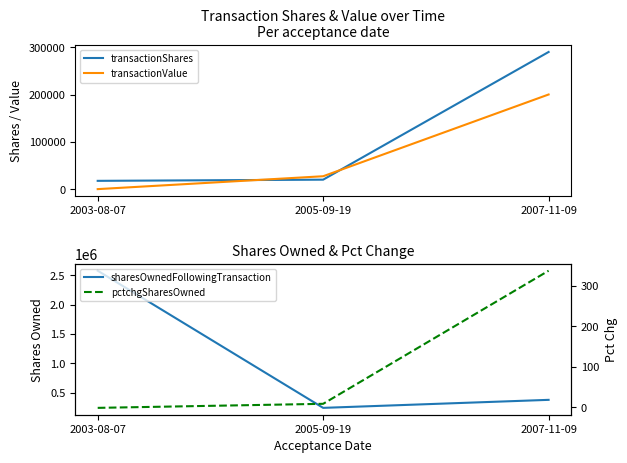

How many transactionValue values are between 0 and 200100?

3